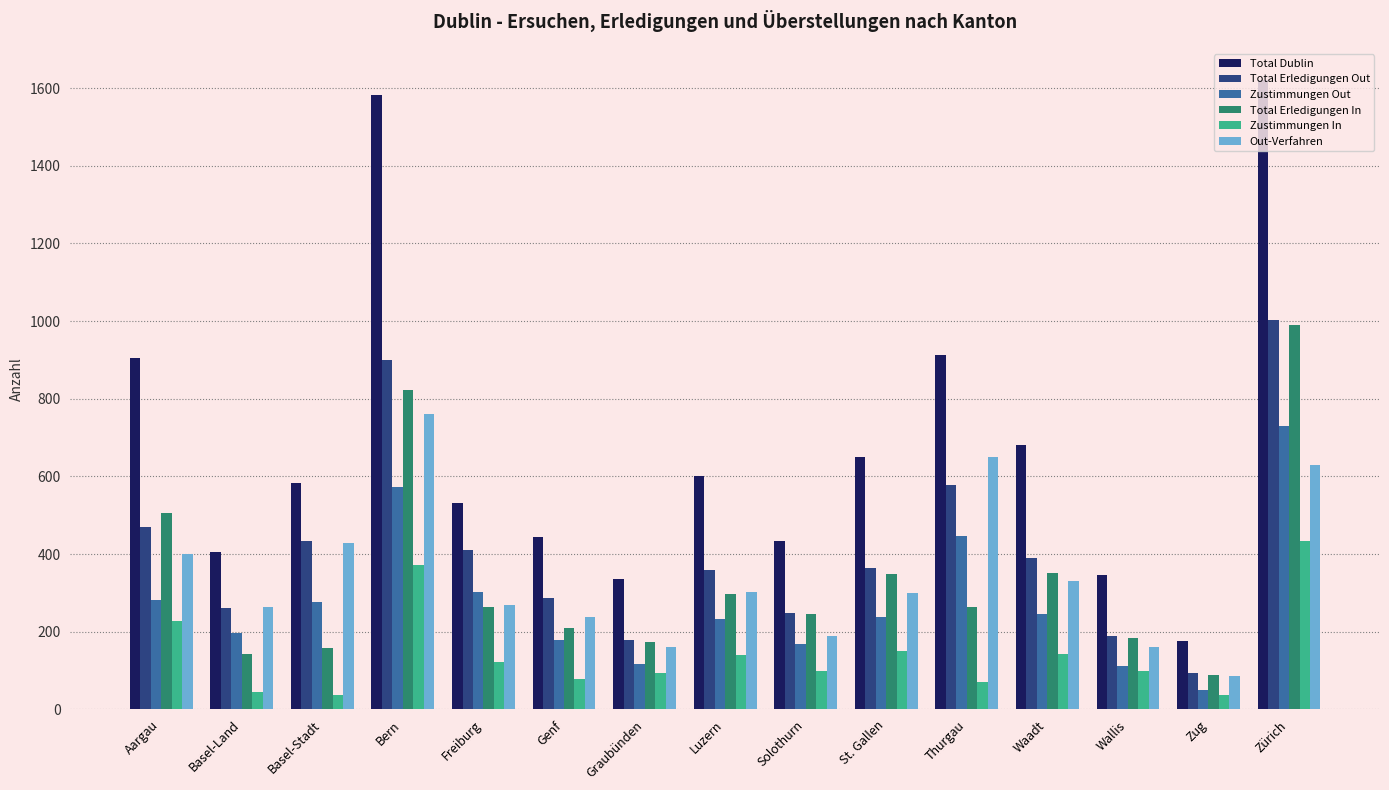

Which series has the largest total across all categories?

Total Dublin